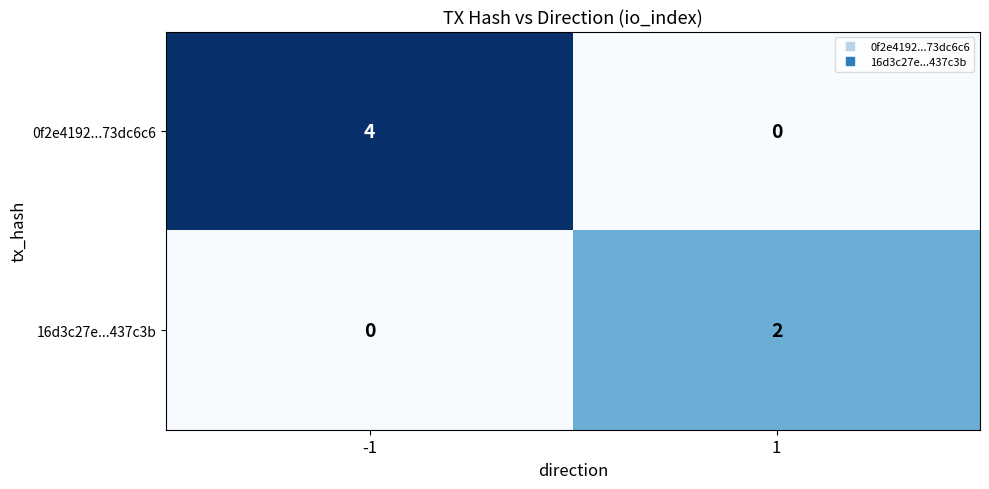

Which series has the widest spread of values?

0f2e4192...73dc6c6